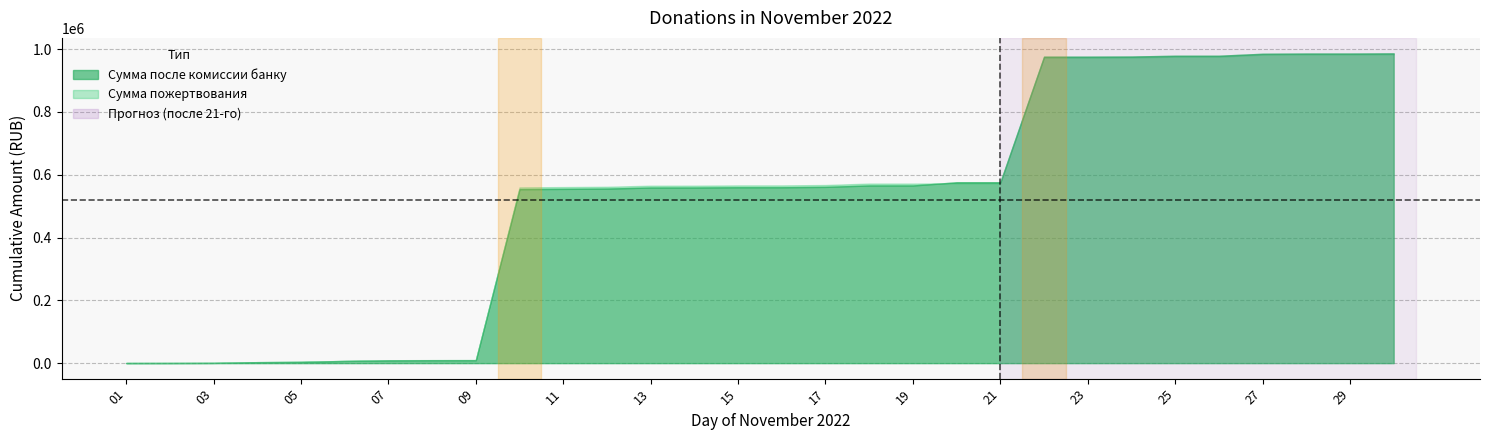

Rank the series at 13 from highest to lowest value.

Сумма пожертвования, Сумма после комиссии банку